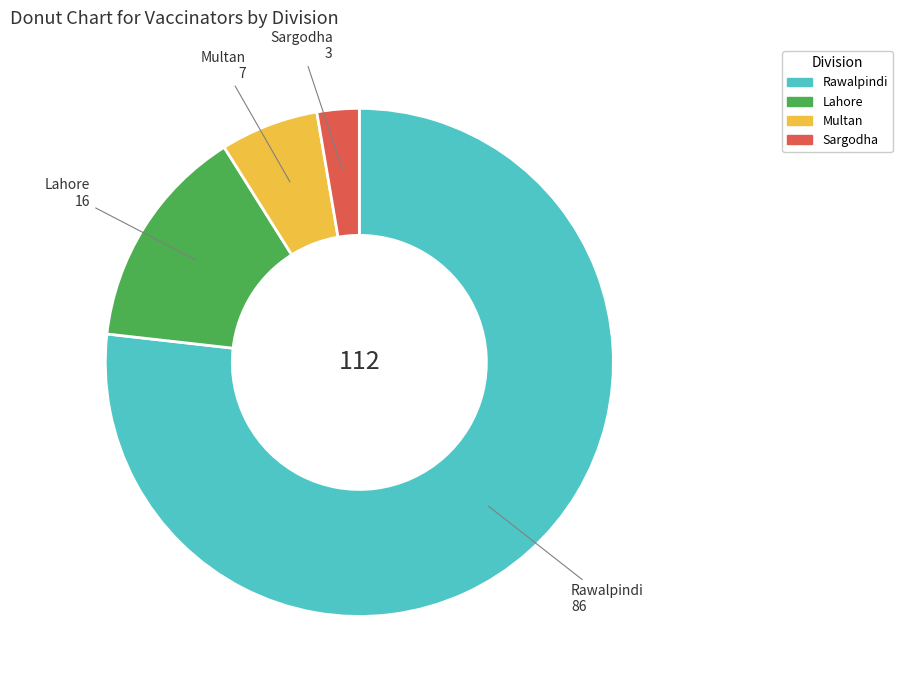

Which has a higher value, Lahore or Rawalpindi?

Rawalpindi